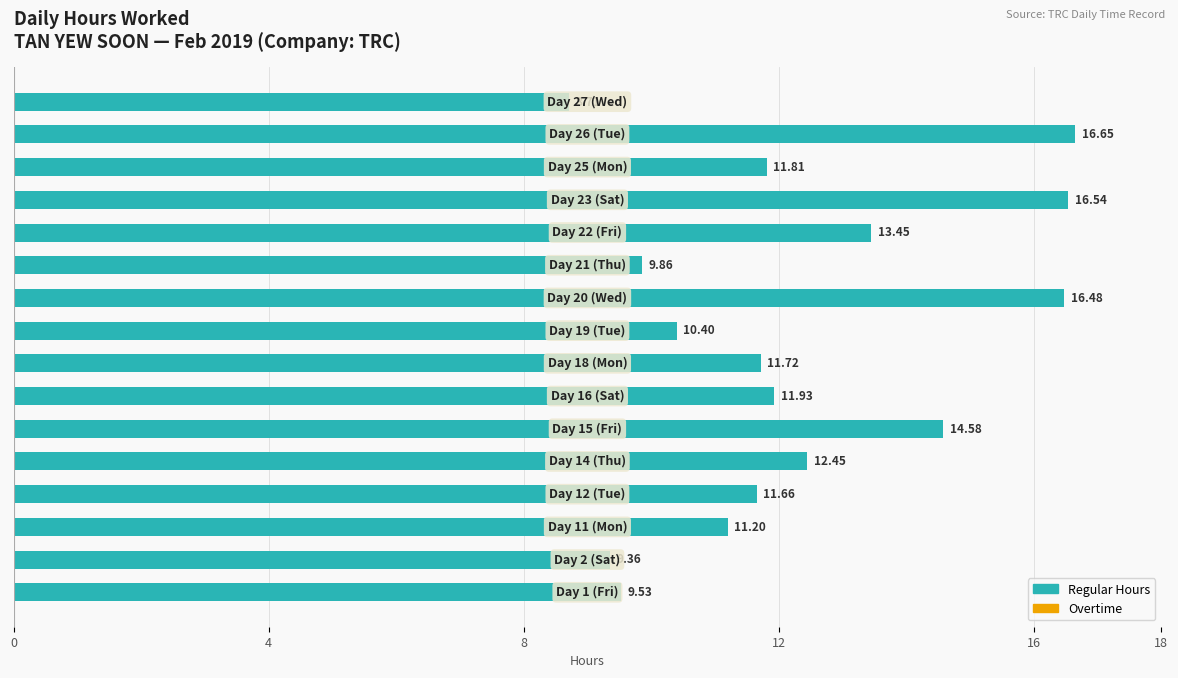

What is the sum of all values?

196.3